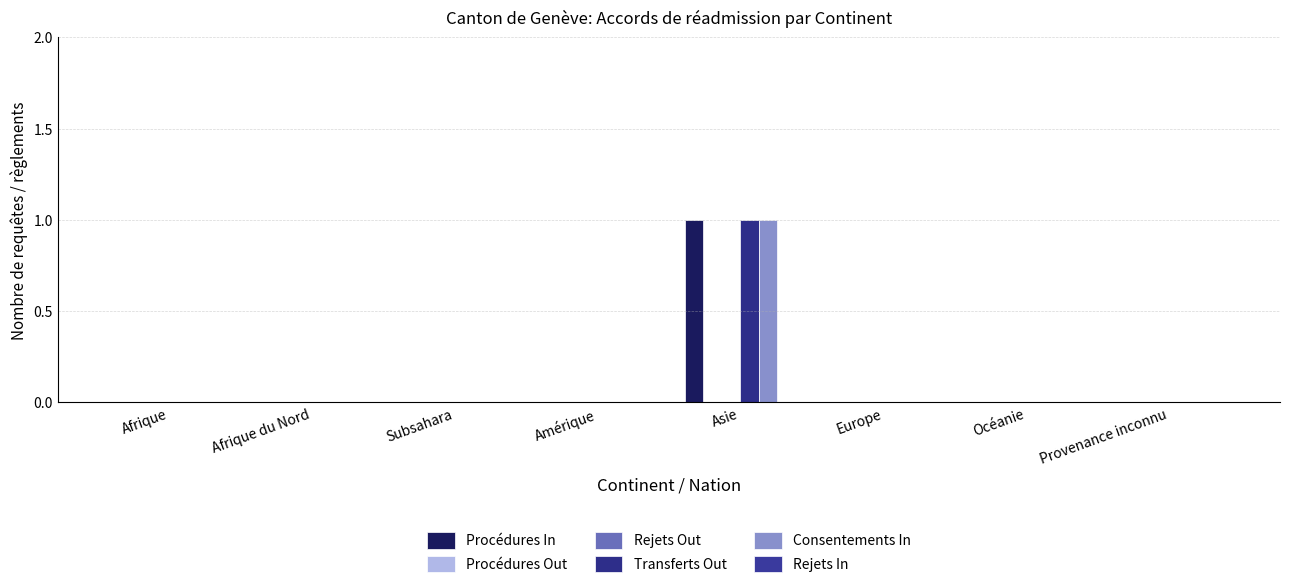

What are all the series names shown in the legend?

Procédures In, Procédures Out, Rejets Out, Transferts Out, Consentements In, Rejets In